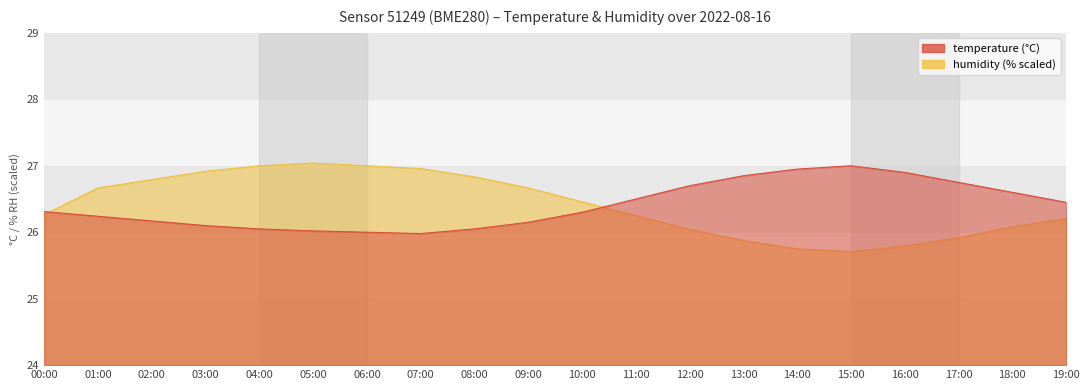

Which category has the lowest value in the humidity series?

15:00